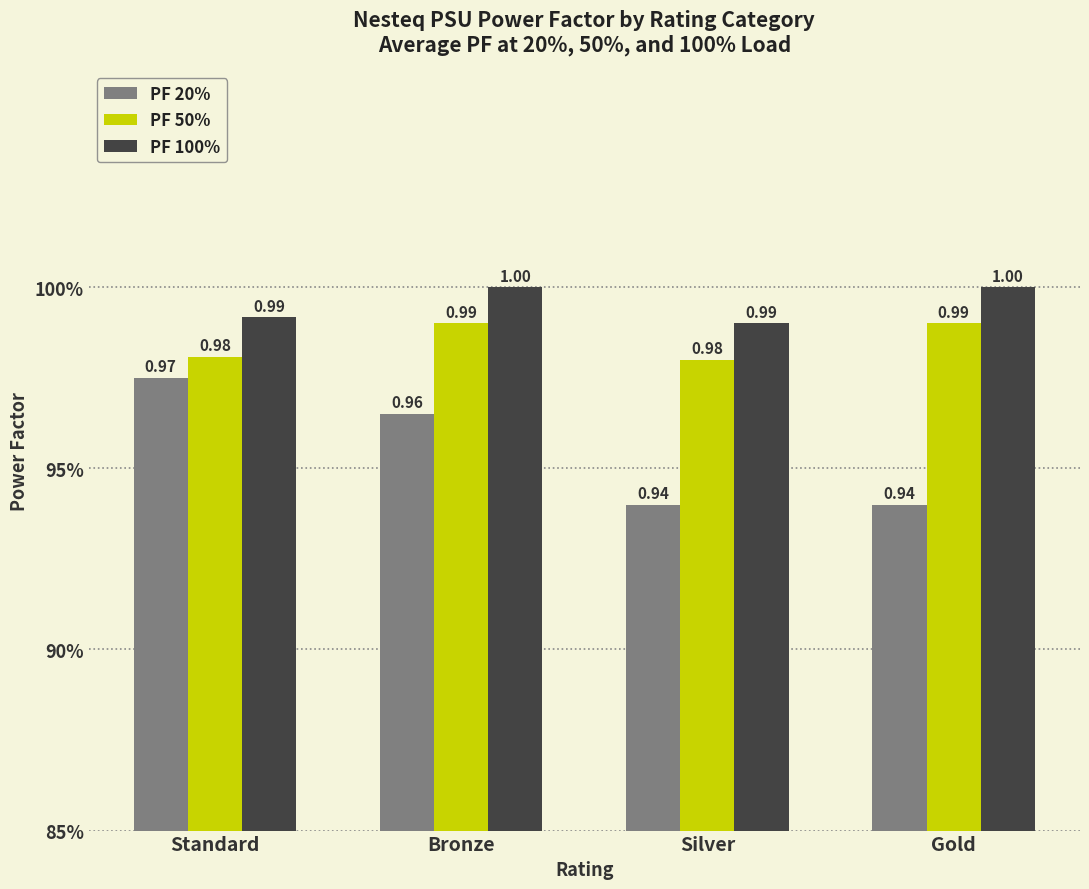

What are all the series names shown in the legend?

PF 20%, PF 50%, PF 100%